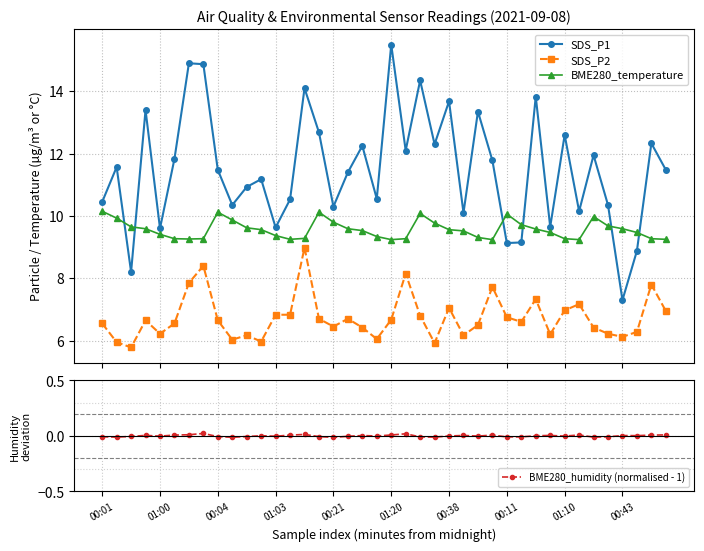

True or false: SDS_P2 and BME280_humidity (normalised - 1) cross at least once.

False